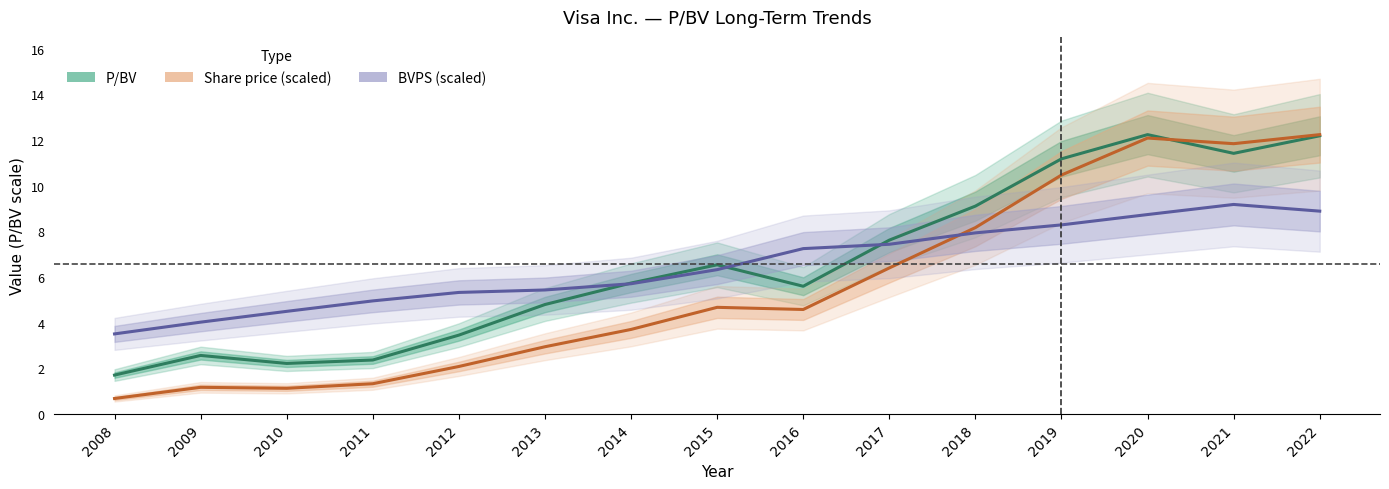

Is the value of BVPS (scaled) at 2022 greater than the value of P/BV at 2008?

Yes